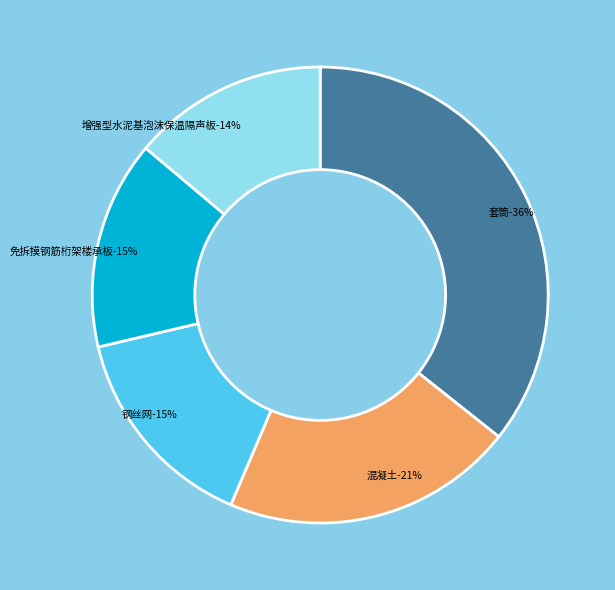

Is there any slice that represents more than half of the pie?

No